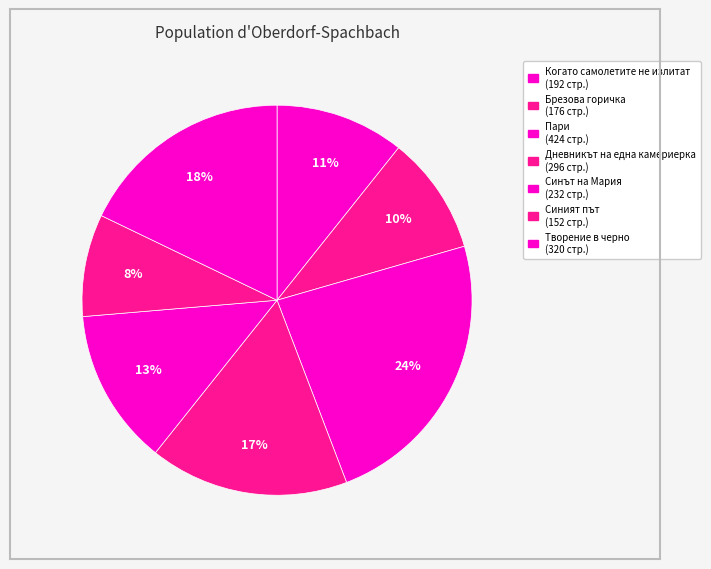

What percentage is NOT represented by Когато самолетите не излитат?

89.3%